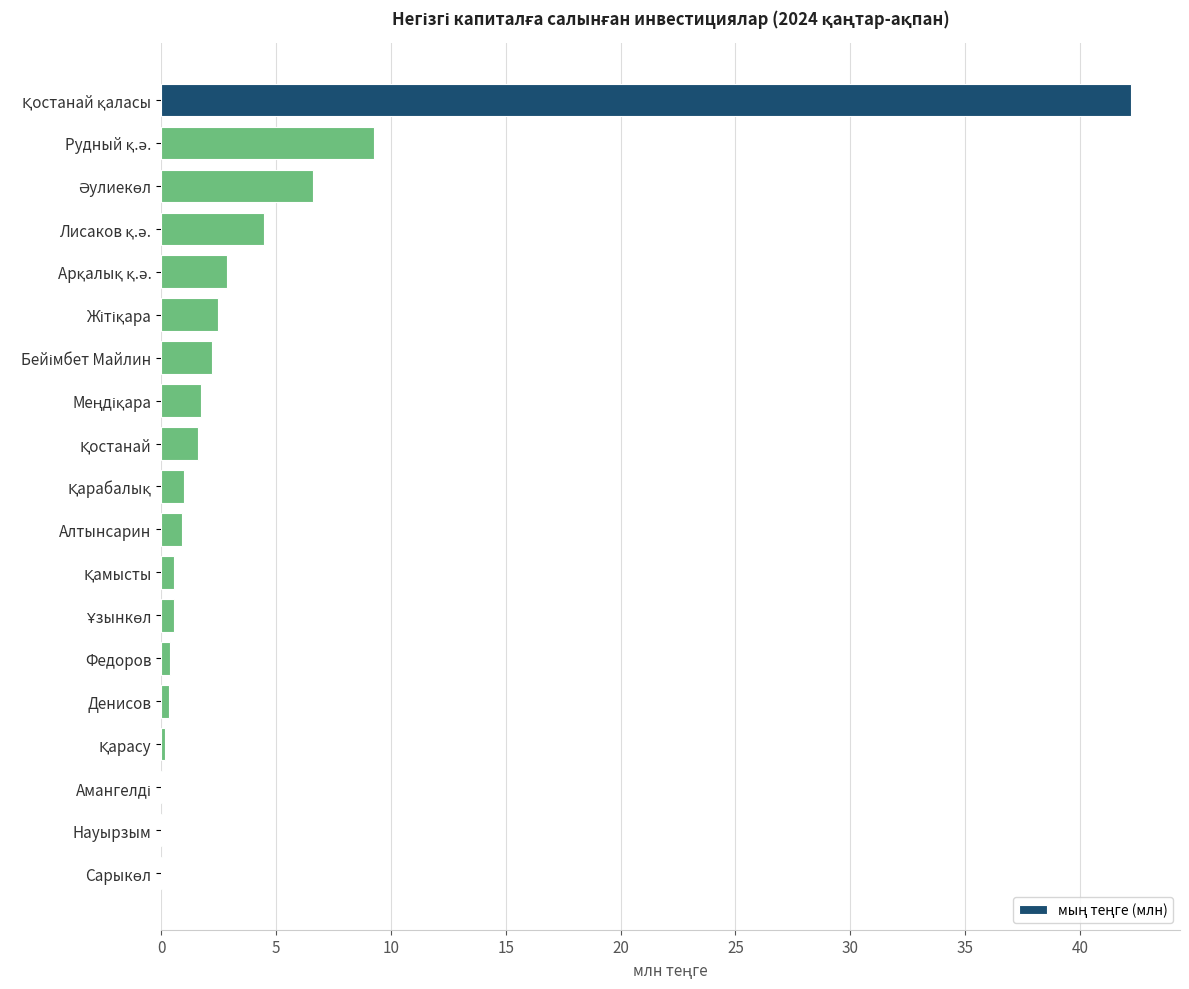

What is the sum of all values?

77.5